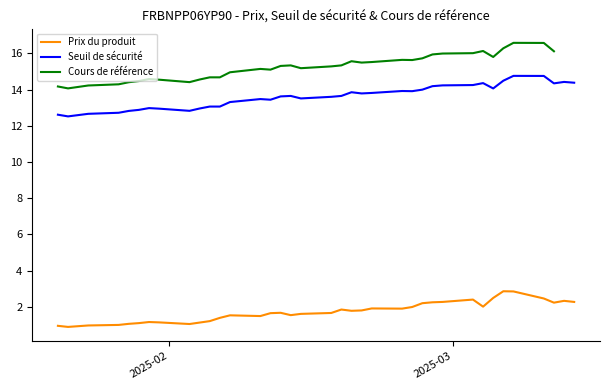

What is the greatest value displayed?

16.6